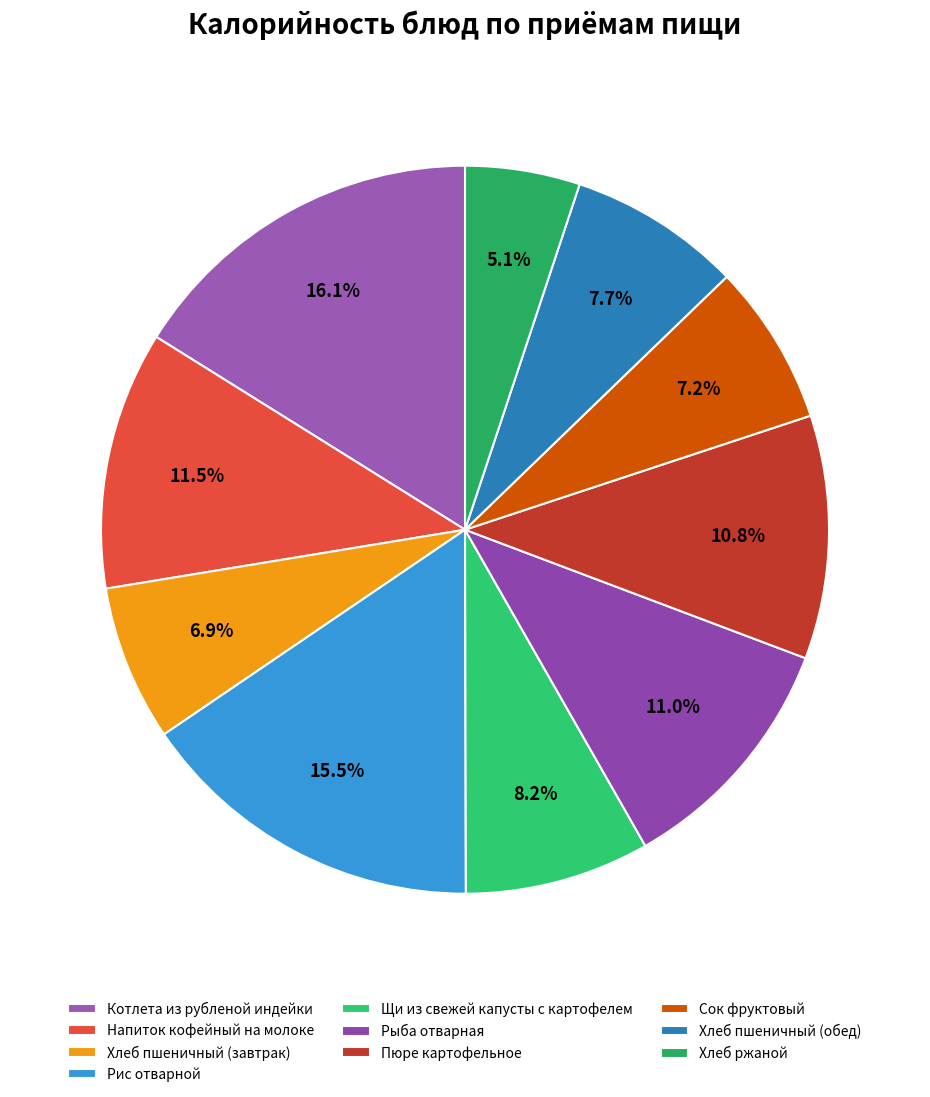

Which has a higher value, Сок фруктовый or Пюре картофельное?

Пюре картофельное